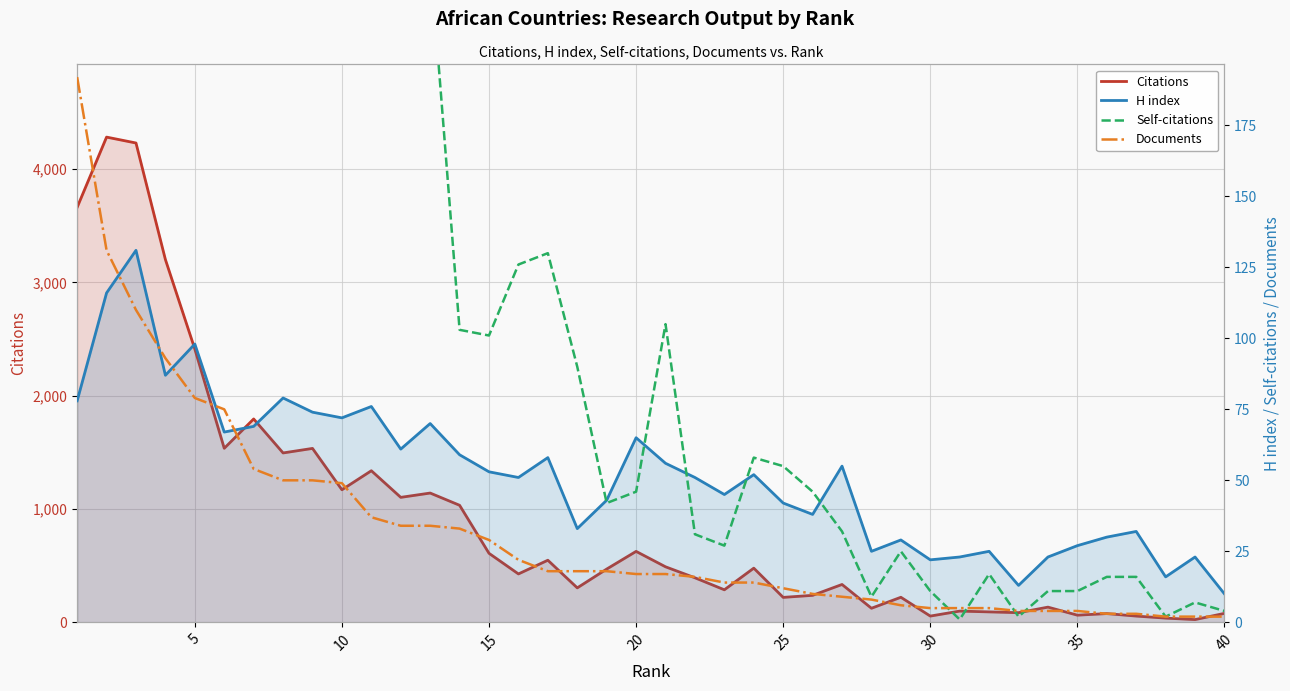

How many data points in Citations are less than 470?

20